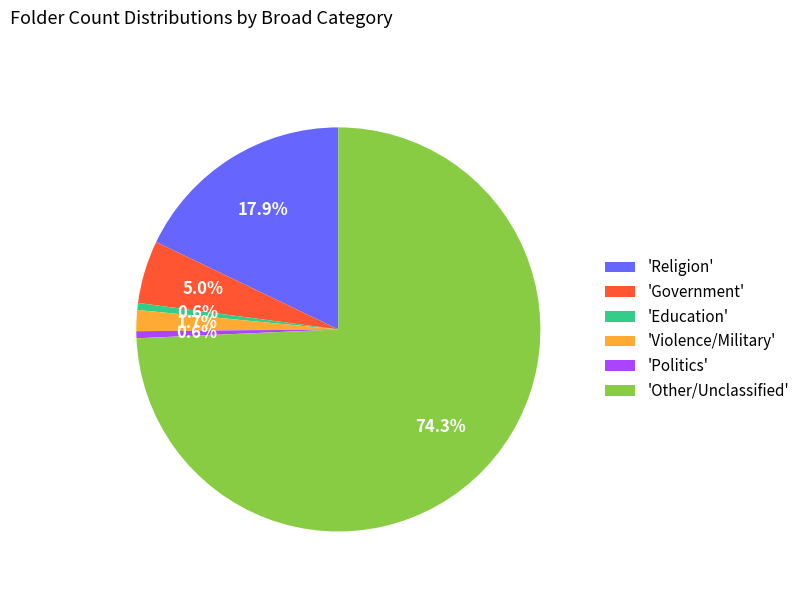

Which category has the biggest portion of the pie?

'Other/Unclassified'